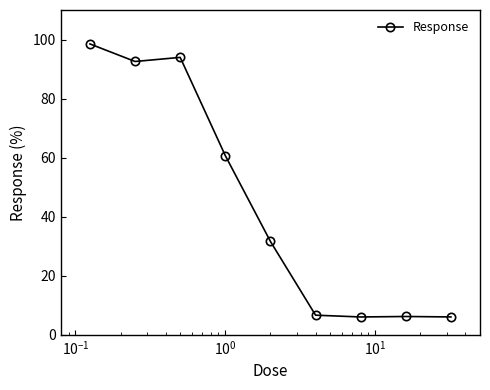

What is the value of the 8th point from the left?

6.2